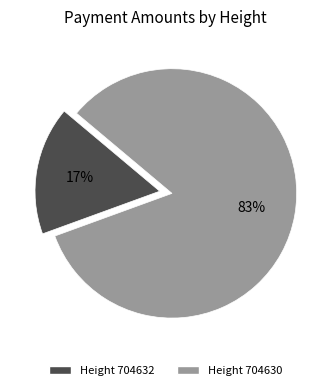

Count the number of slices in the pie.

2